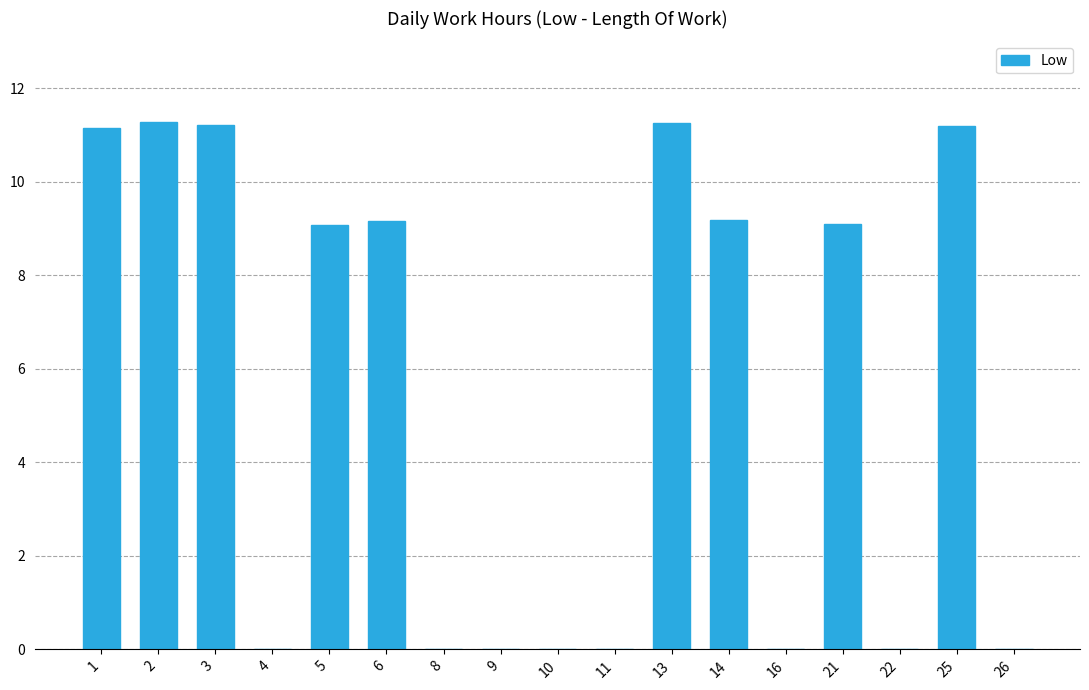

The value at 2 is 11.3. True or false?

True